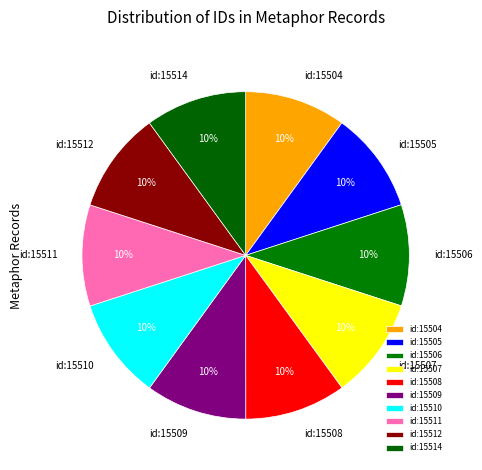

What percentage is the id:15514 slice, to the nearest percent?

10%